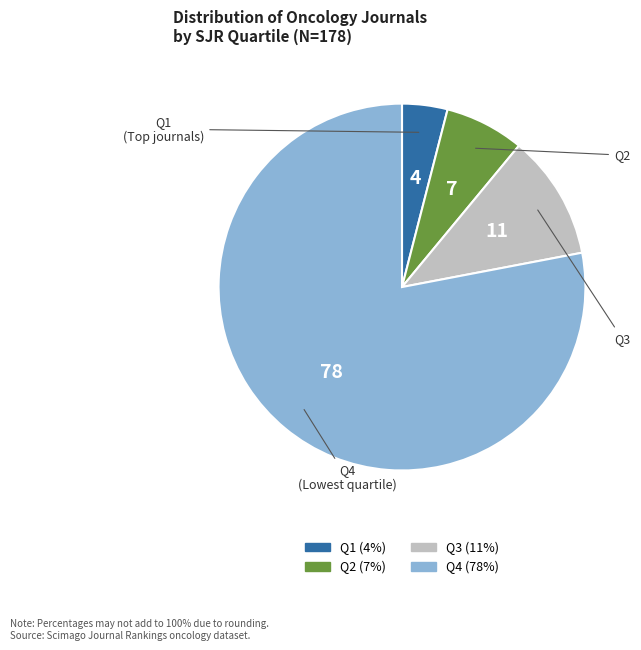

Is it true that Q4 is 13% of the pie?

False